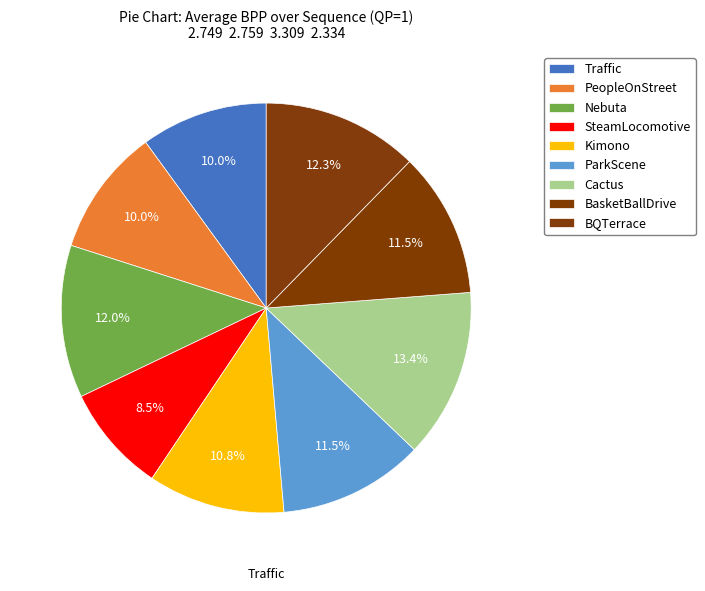

How many segments does this pie chart have?

9